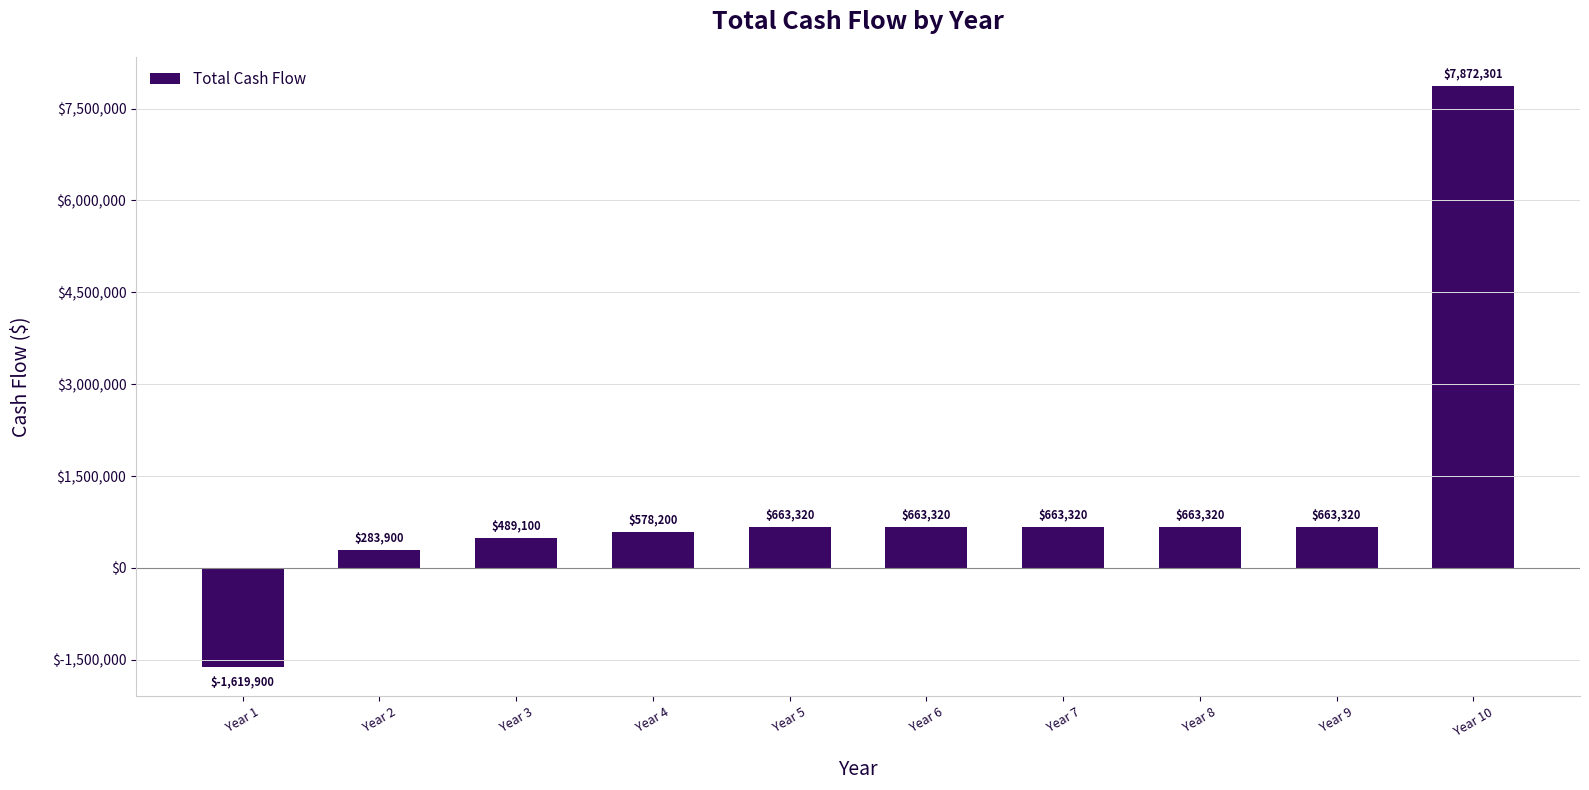

What is the sum of all values?

10920200.8